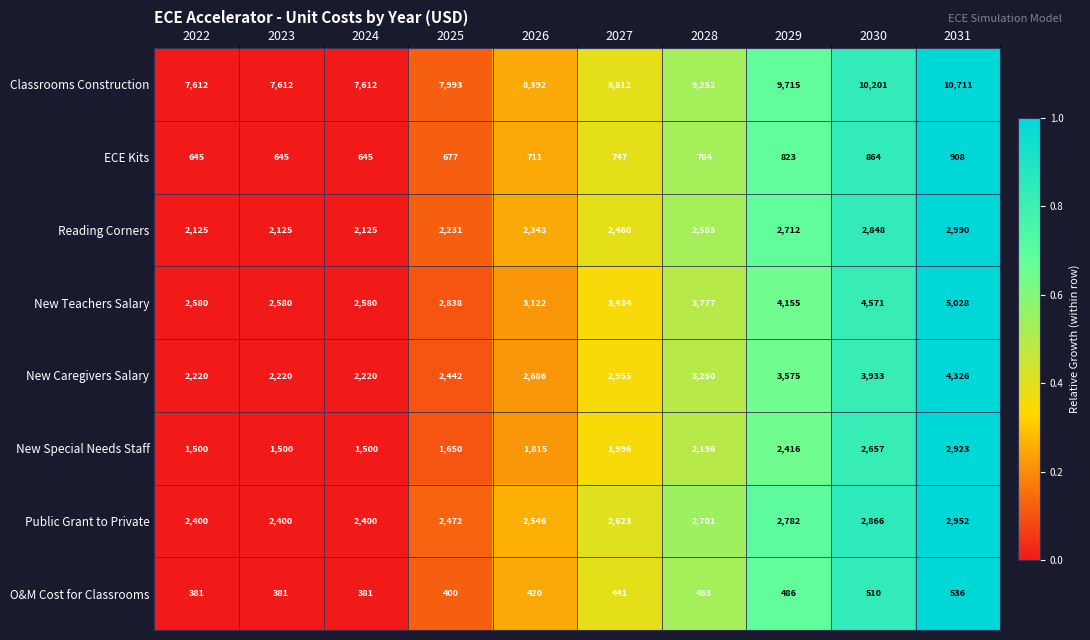

Which category has the highest value in the Reading Corners series?

2031